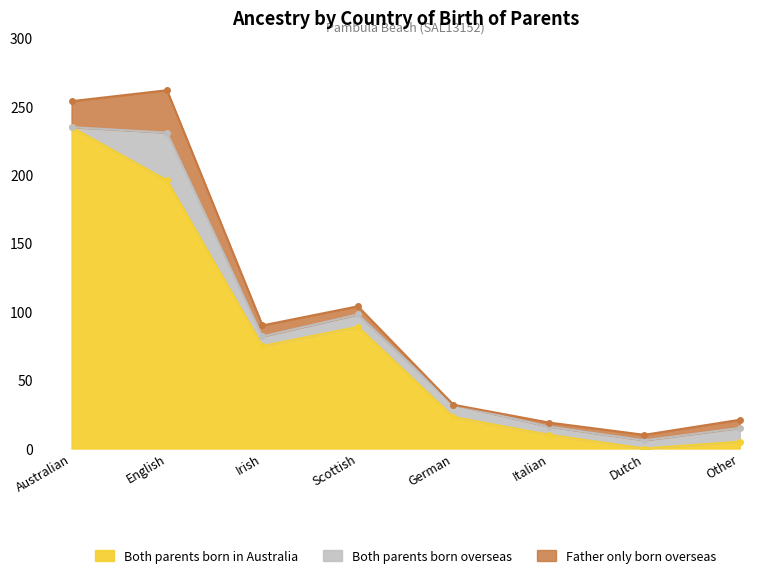

The value of Both parents born in Australia at Australian is 235. True or false?

True